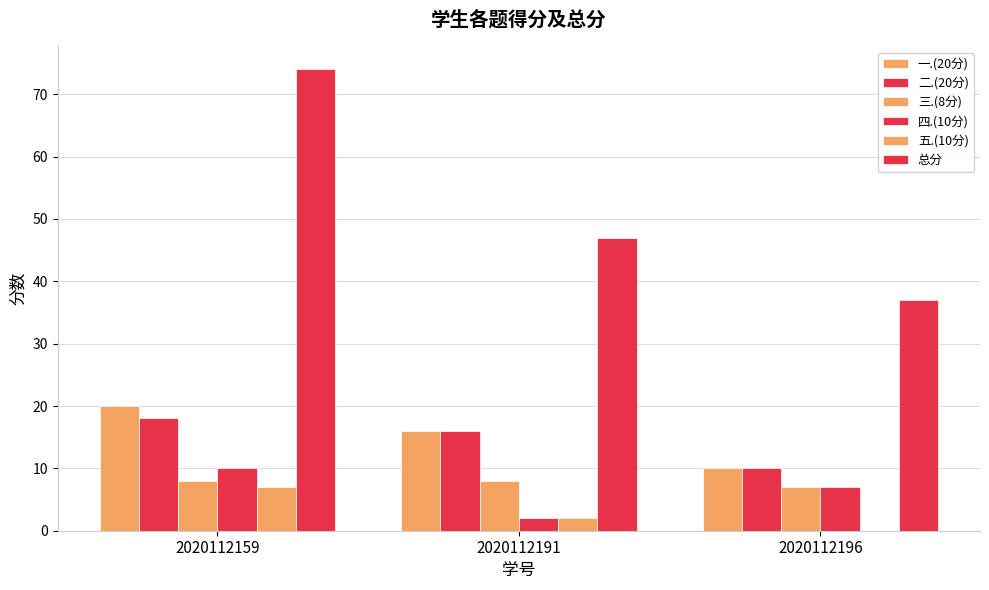

Reading right to left, transcribe all the data shown in this chart.

一.(20分): 2020112196=10	2020112191=16	2020112159=20
二.(20分): 2020112196=10	2020112191=16	2020112159=18
三.(8分): 2020112196=7	2020112191=8	2020112159=8
四.(10分): 2020112196=7	2020112191=2	2020112159=10
五.(10分): 2020112196=0	2020112191=2	2020112159=7
总分: 2020112196=37	2020112191=47	2020112159=74